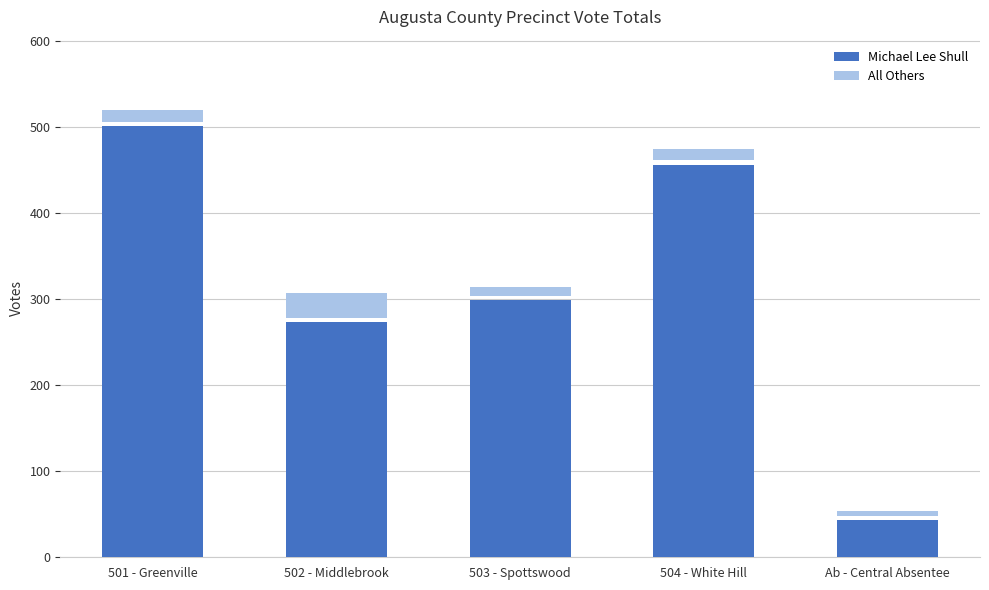

How many series are shown in this chart?

2